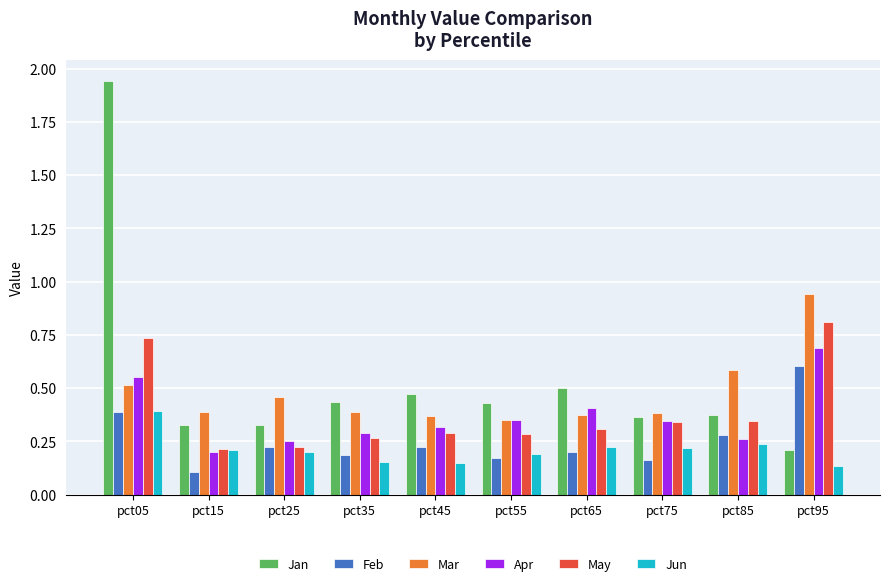

Where is Feb nearest to the value 0?

pct15